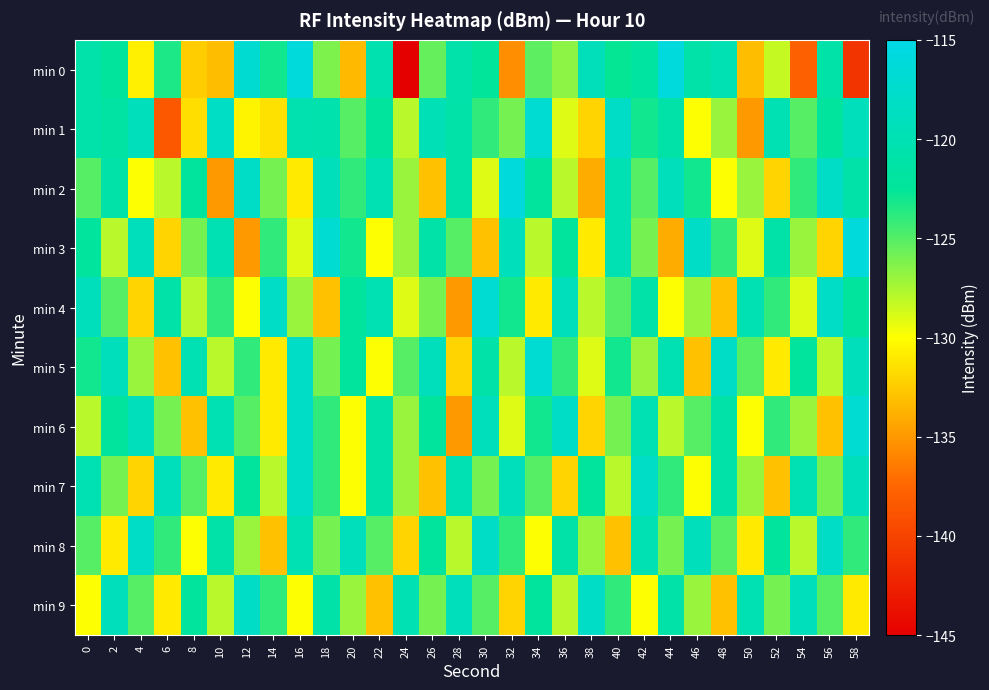

Which series has the largest range (max minus min)?

min 0